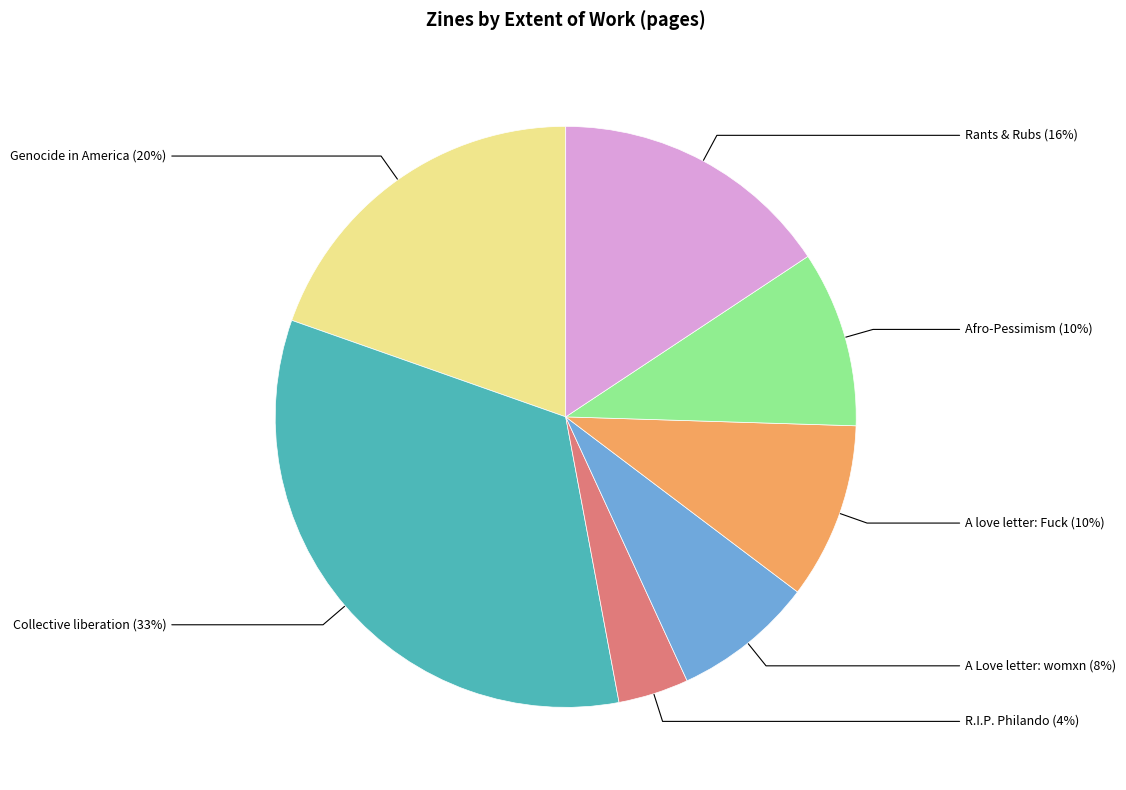

Does any single category account for the majority?

No